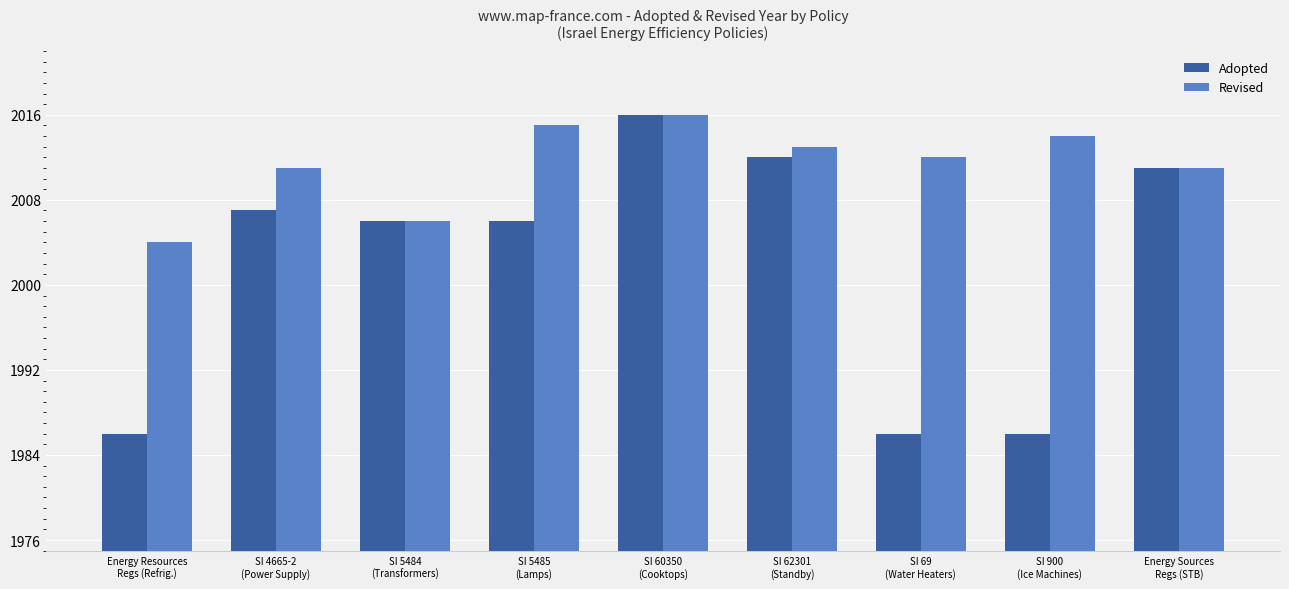

What is the total value across all series at SI 62301
(Standby)?

4025